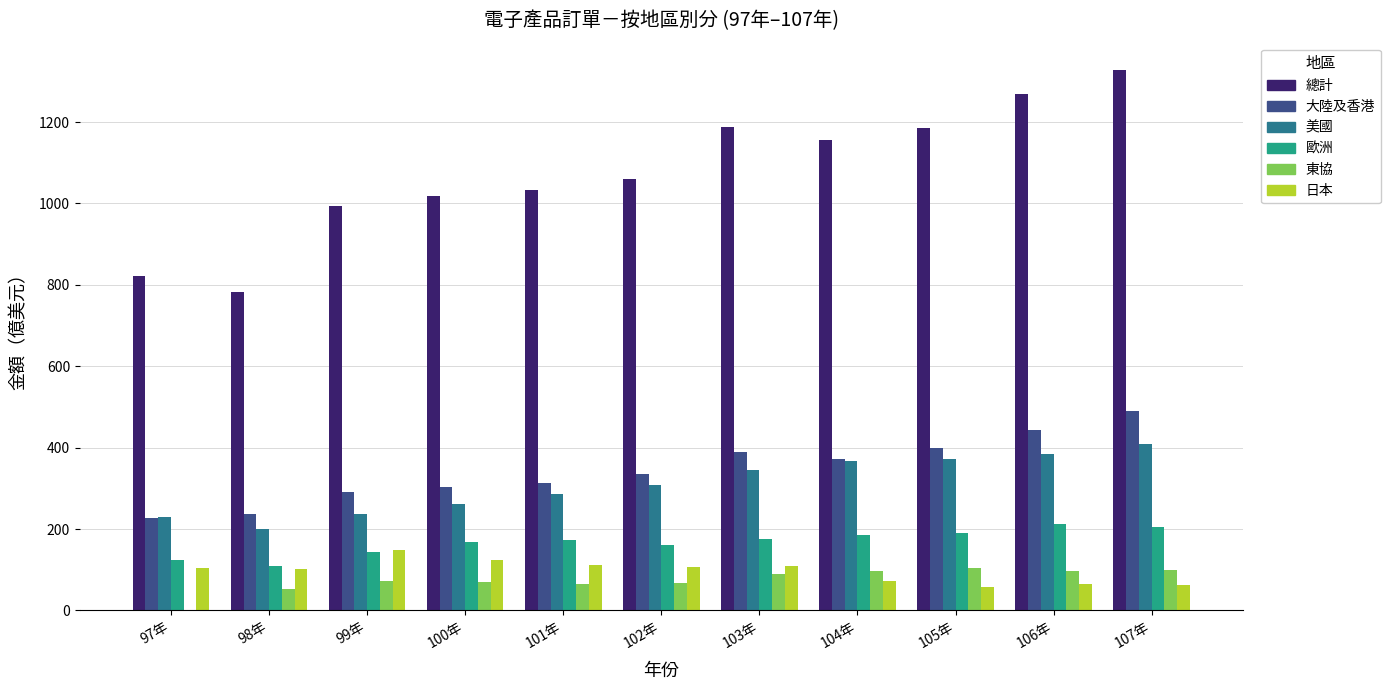

Is the value of 總計 at 105年 greater than the value of 歐洲 at 106年?

Yes